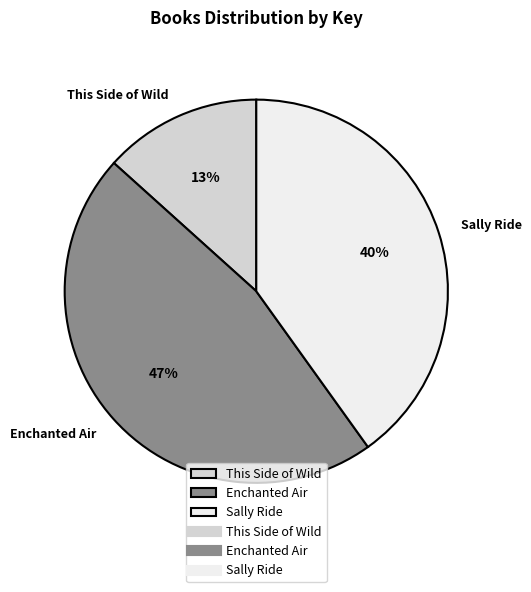

To the nearest percent, what is the combined percentage of Enchanted Air and Sally Ride?

87%